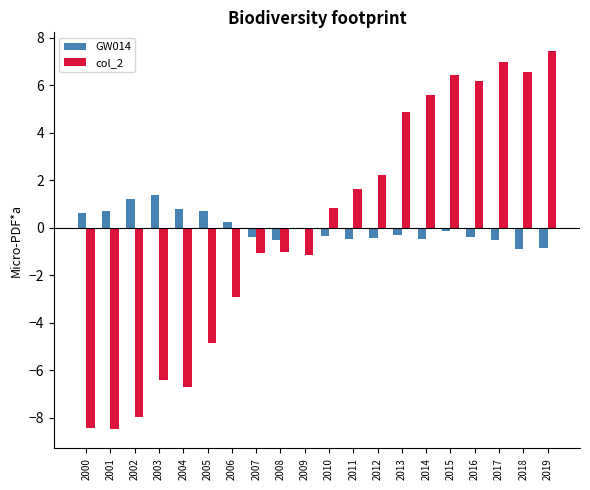

At 2012, list the series in order from largest to smallest.

col_2, GW014